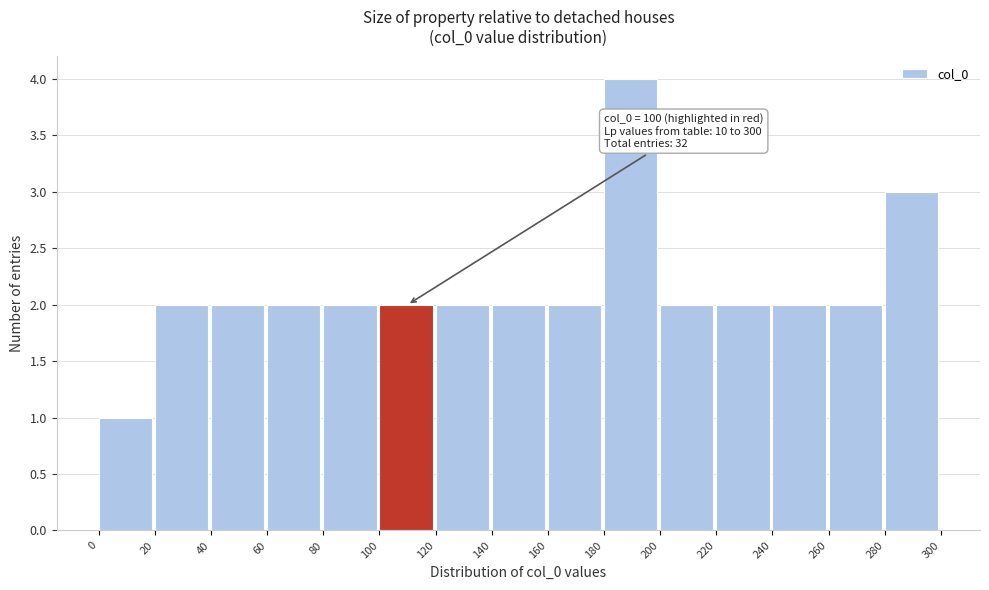

Over which range of the x-axis is the bar tallest?

180 to 200